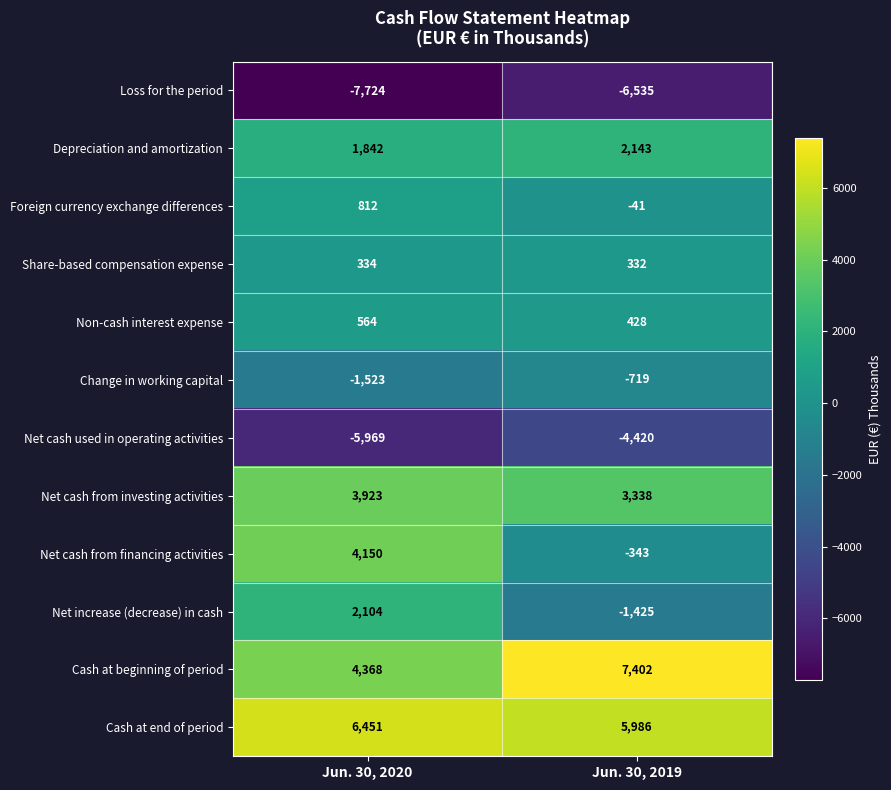

What is the sum of all Net cash used in operating activities values?

-10389